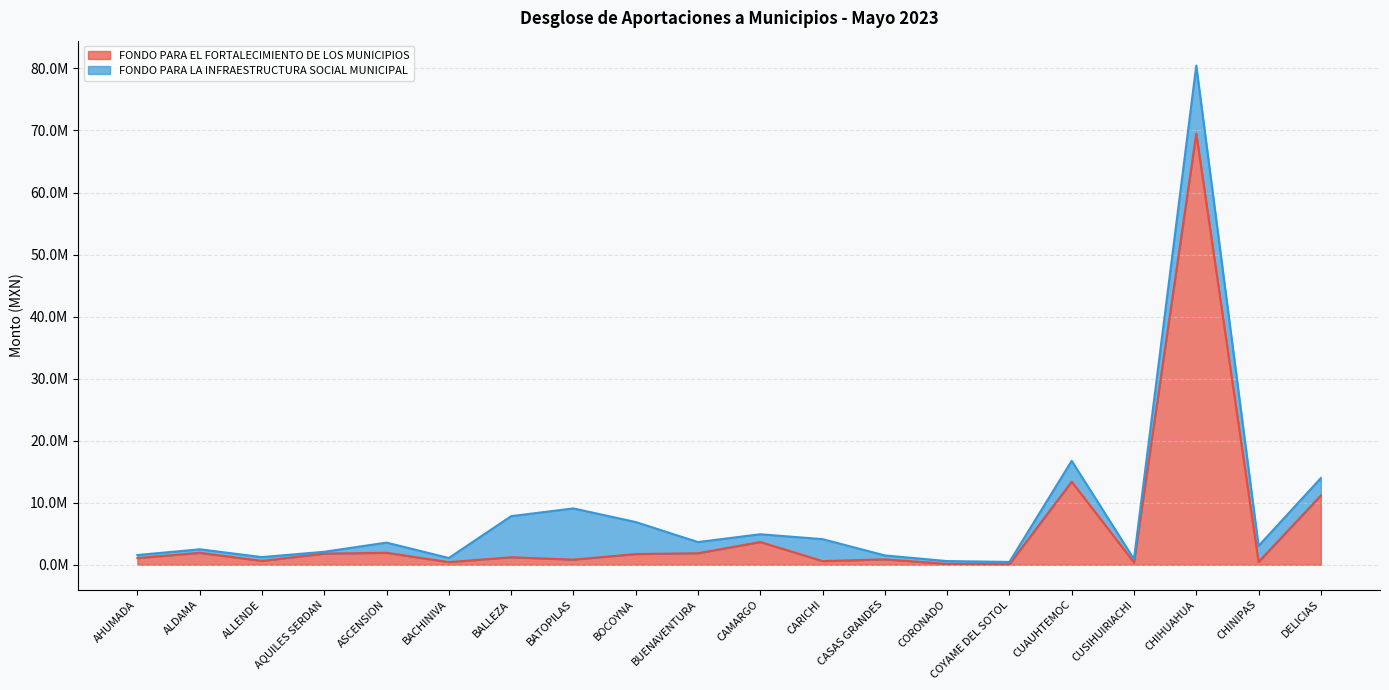

Approximately how many times larger is the value at ALDAMA compared to CHINIPAS?

4.2